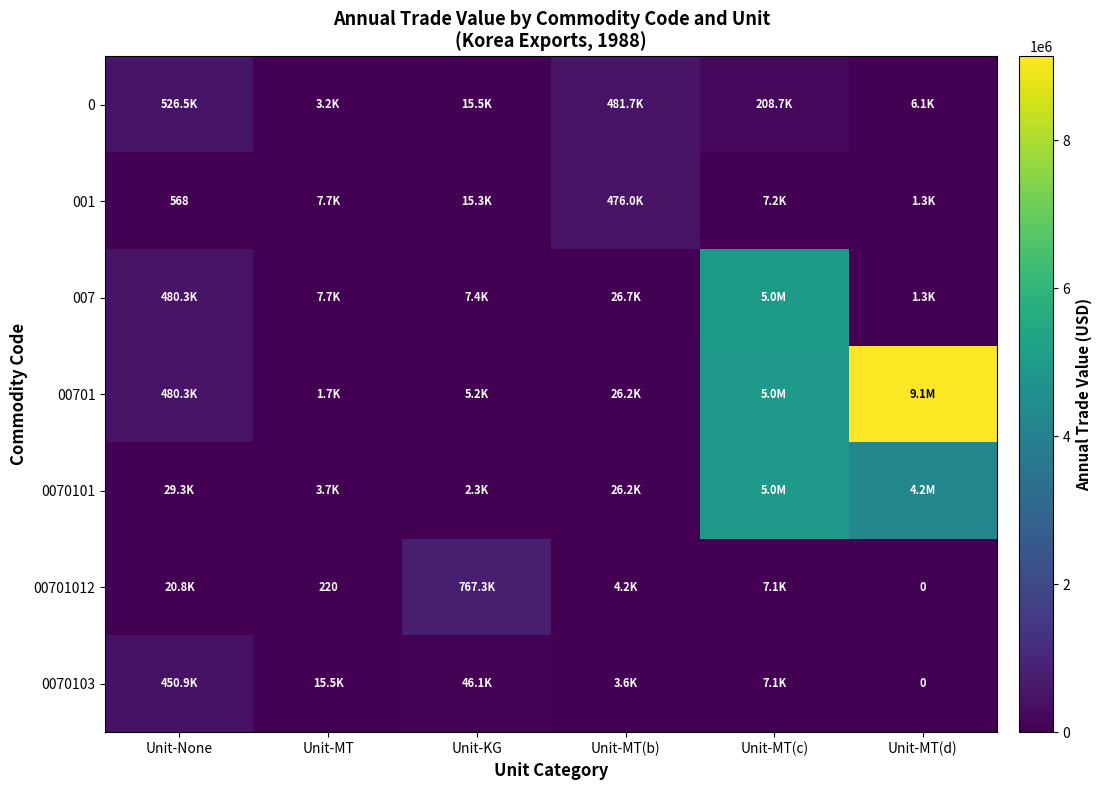

How many data points does each series have?

6